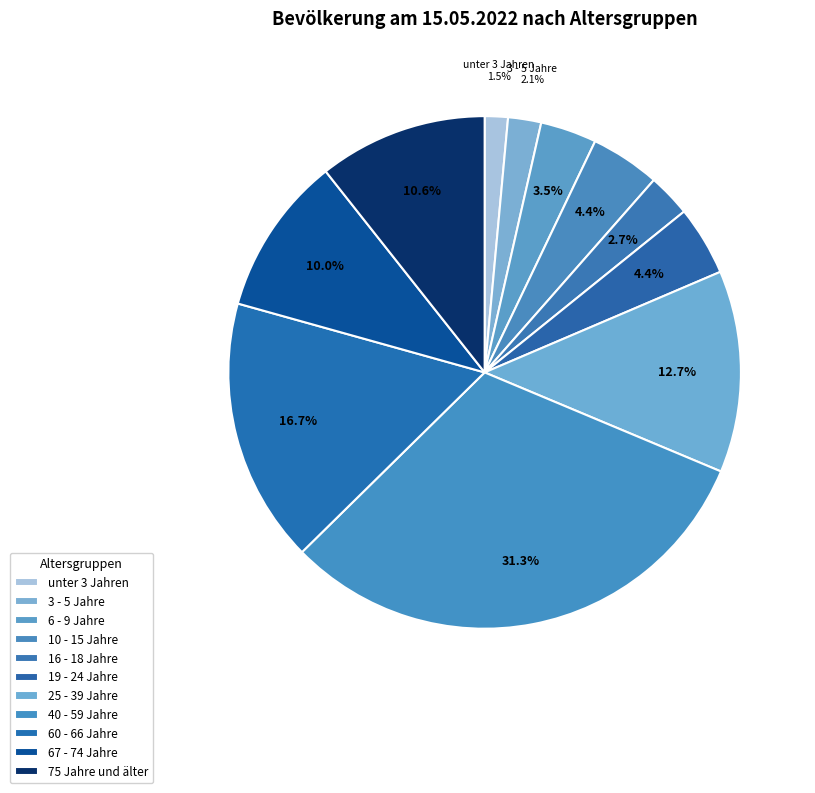

What percentage is the 3 - 5 Jahre slice, to the nearest percent?

2%